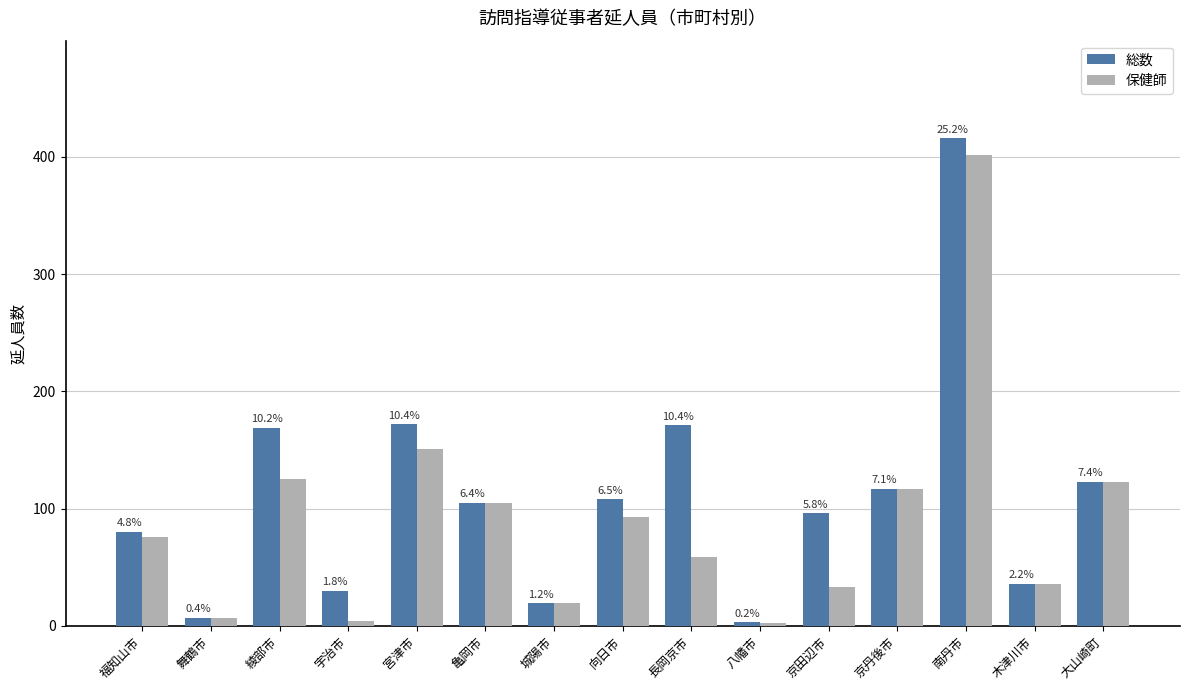

What is the sum of the 保健師 values at 宮津市 and 宇治市?

155